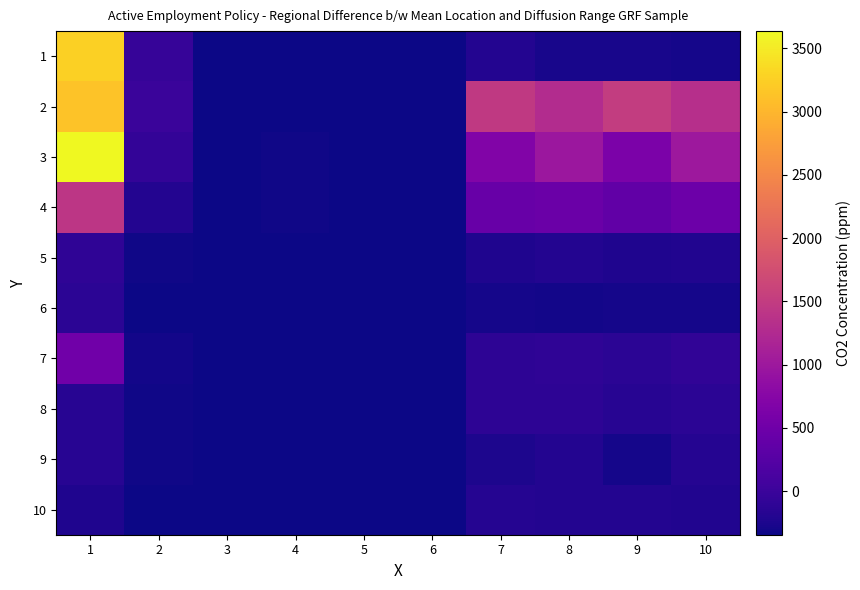

At which category is the sum across all series the highest?

1